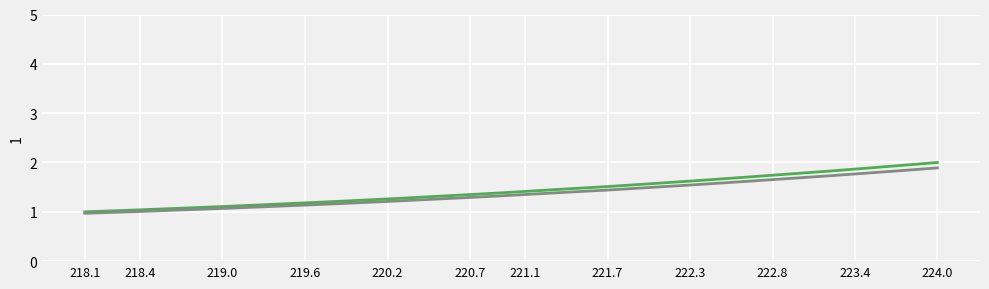

What is the minimum value shown in the chart?

1.0